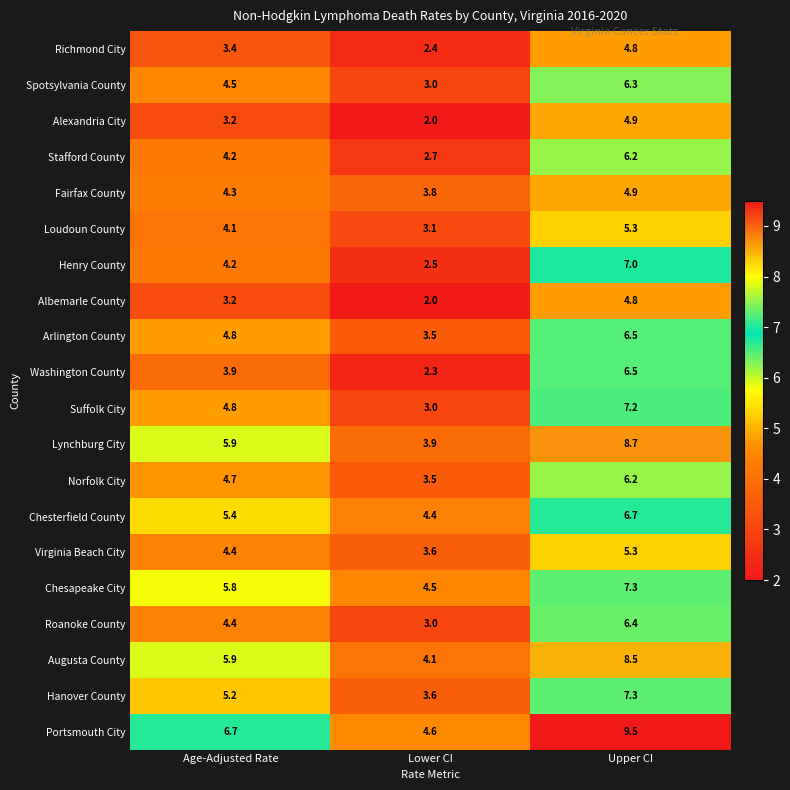

What is the difference between the second highest and minimum values in the Washington County series?

1.6